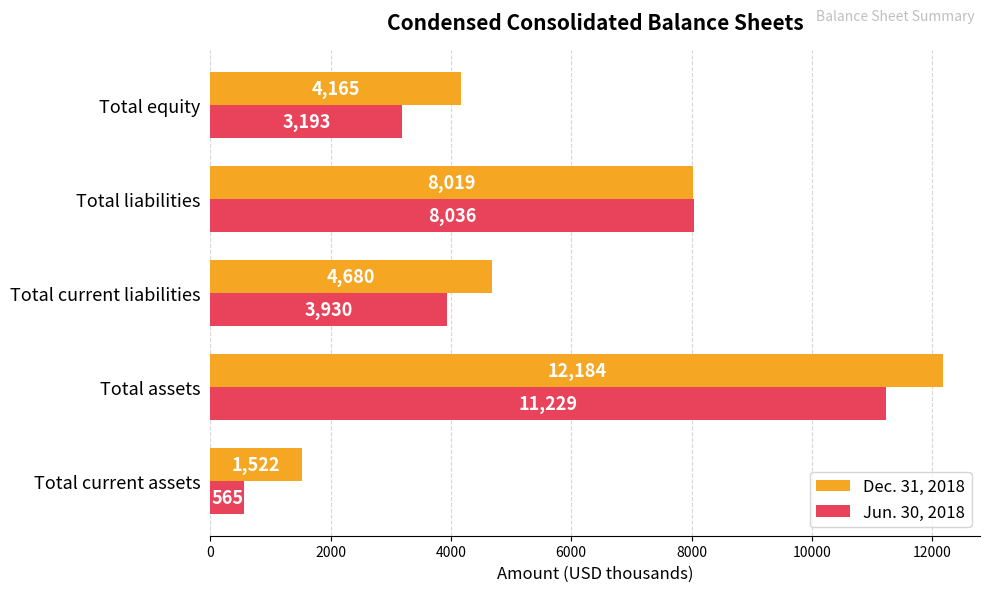

What value does the Jun. 30, 2018 series have at Total current liabilities?

3930